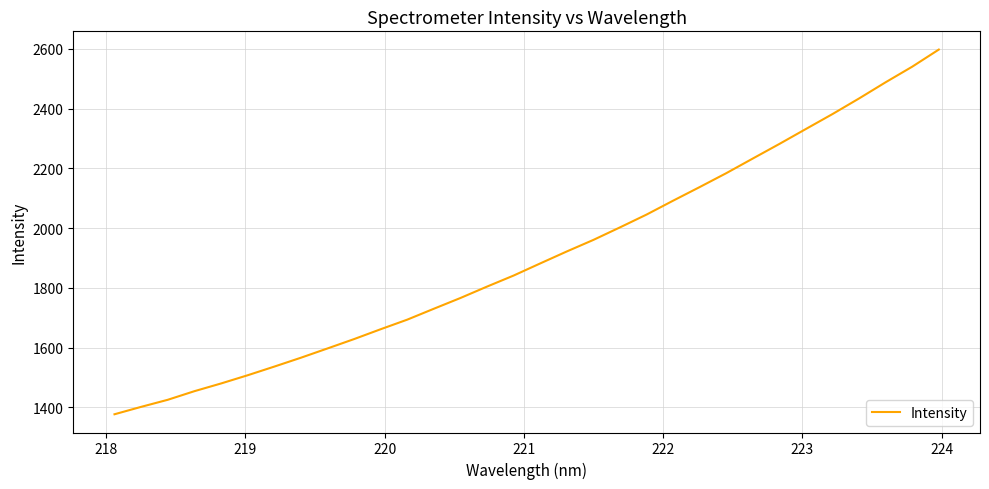

Is this an area chart (filled region under the line)?

No